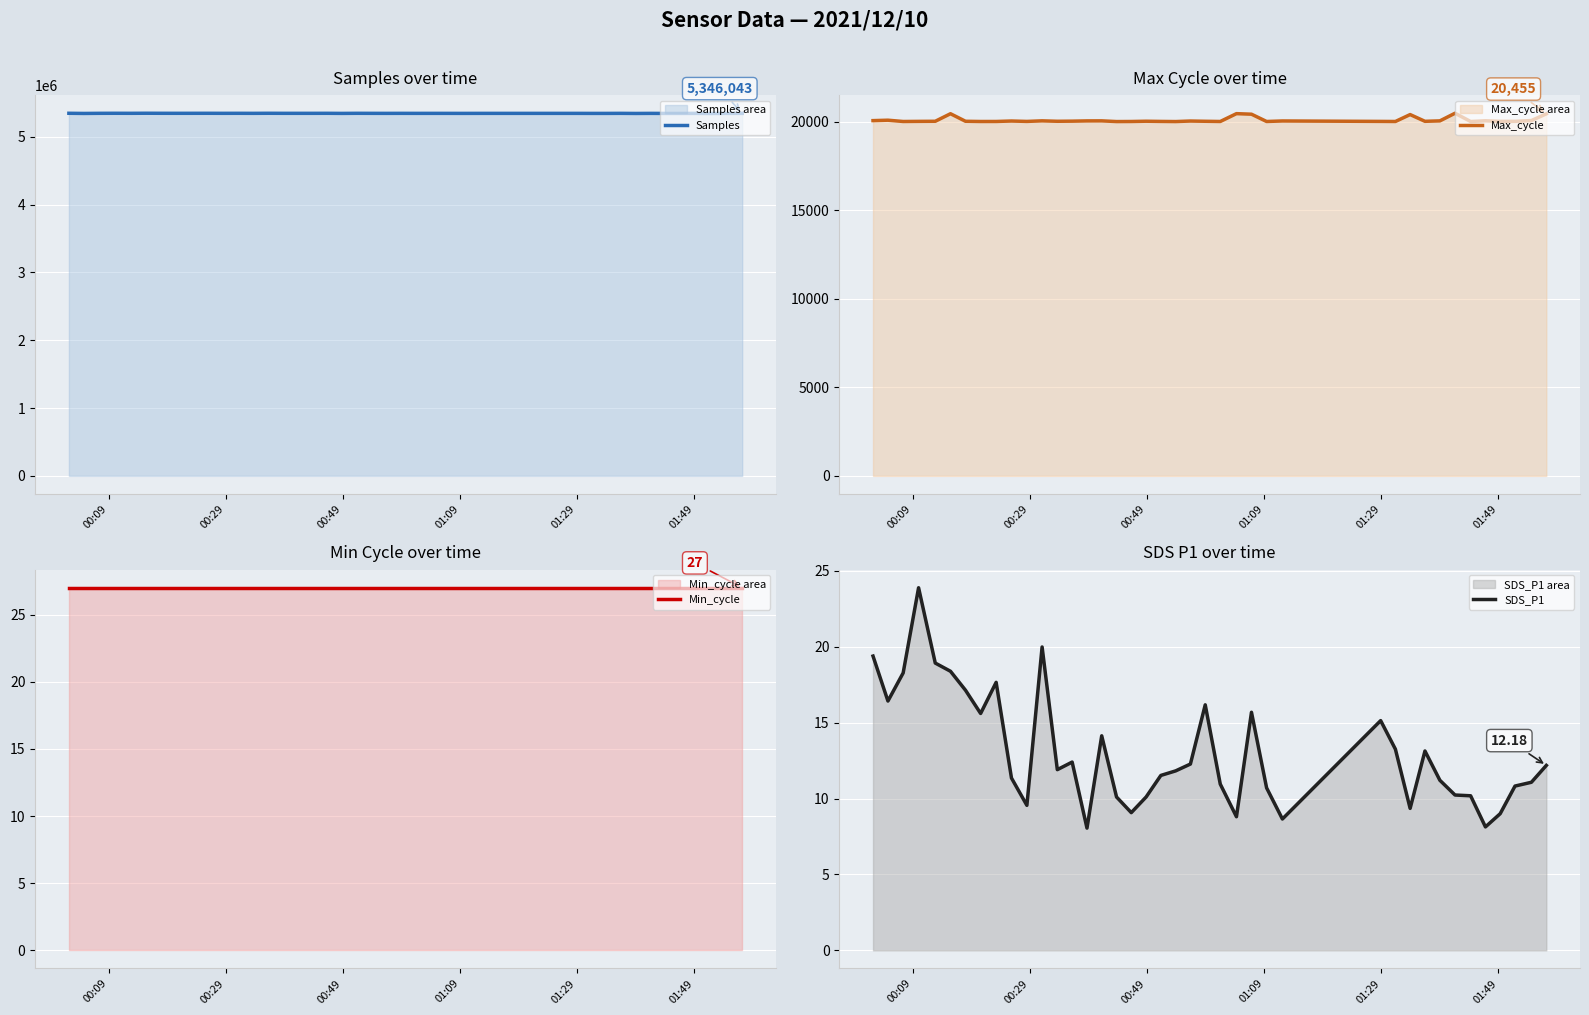

How many interior local peaks does the SDS_P1 series have?

9